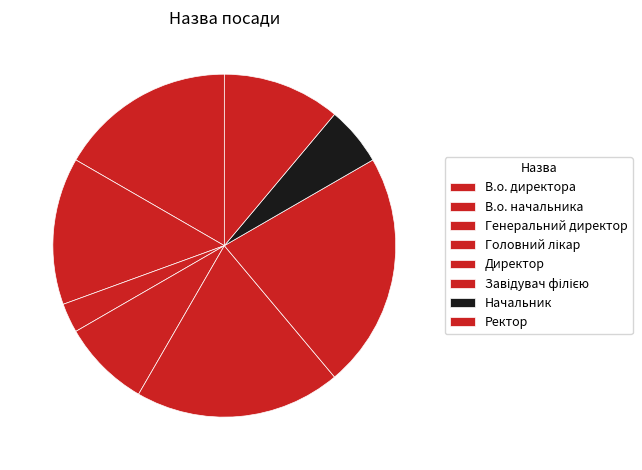

To the nearest percent, what portion does Головний лікар represent?

8%